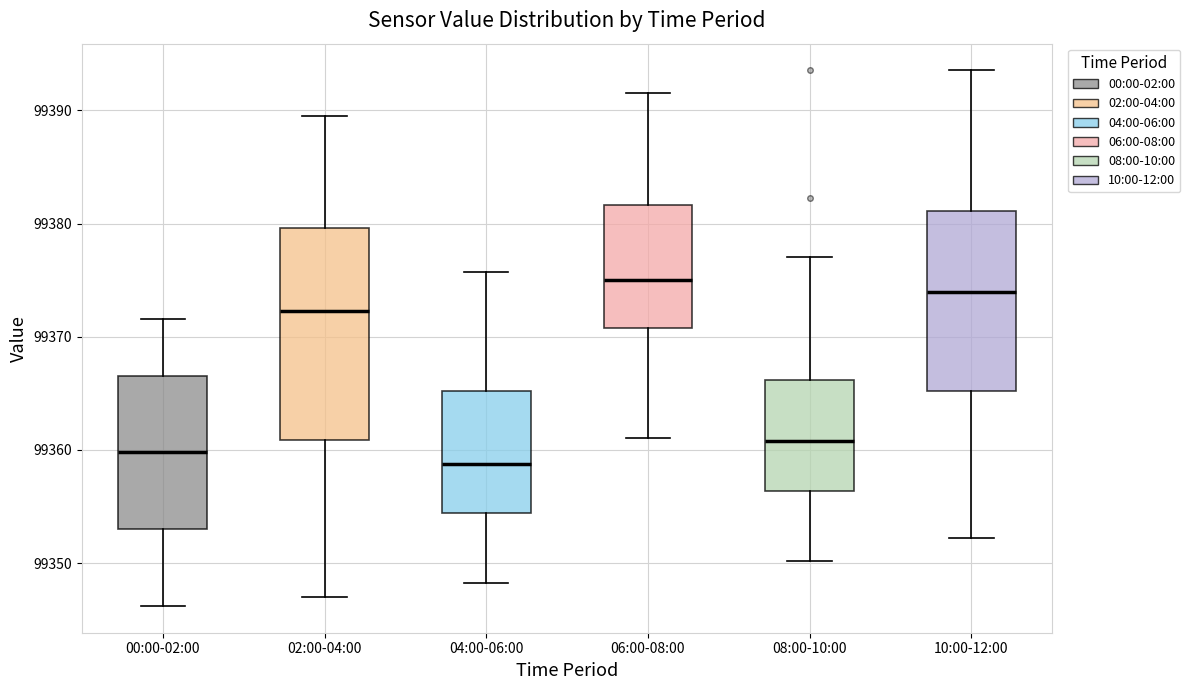

Reading left to right, transcribe this box plot: for each box, give where its median line is, the range the box spans, and where its two whiskers end, as read against the y-axis. The values are not printed on the chart, so give them approximately, as read against the axis.

00:00-02:00: median 99360, box 99353 to 99367, whiskers 99346 to 99372
02:00-04:00: median 99372, box 99361 to 99380, whiskers 99347 to 99390
04:00-06:00: median 99359, box 99354 to 99365, whiskers 99348 to 99376
06:00-08:00: median 99375, box 99371 to 99382, whiskers 99361 to 99392
08:00-10:00: median 99361, box 99356 to 99366, whiskers 99350 to 99377
10:00-12:00: median 99374, box 99365 to 99381, whiskers 99352 to 99394